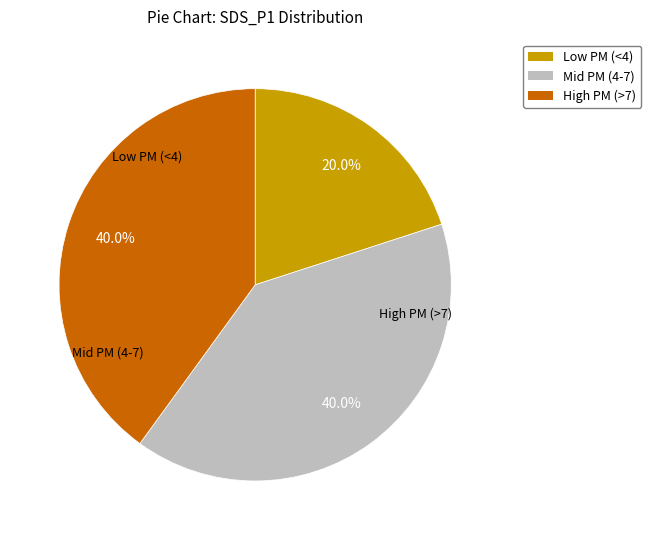

Does any single category account for the majority?

No